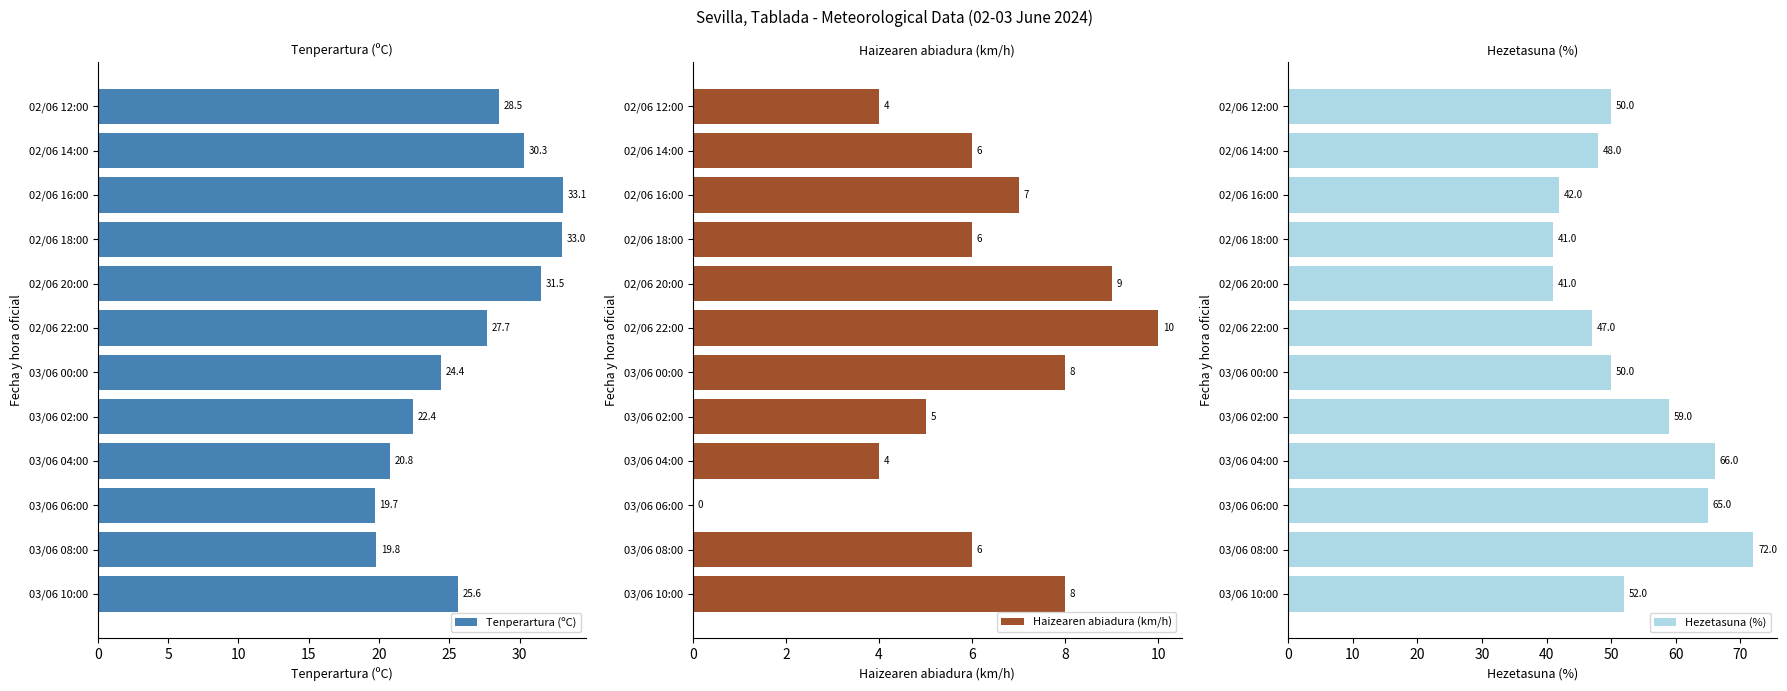

At which label is Hezetasuna (%) closest to 56?

03/06 02:00